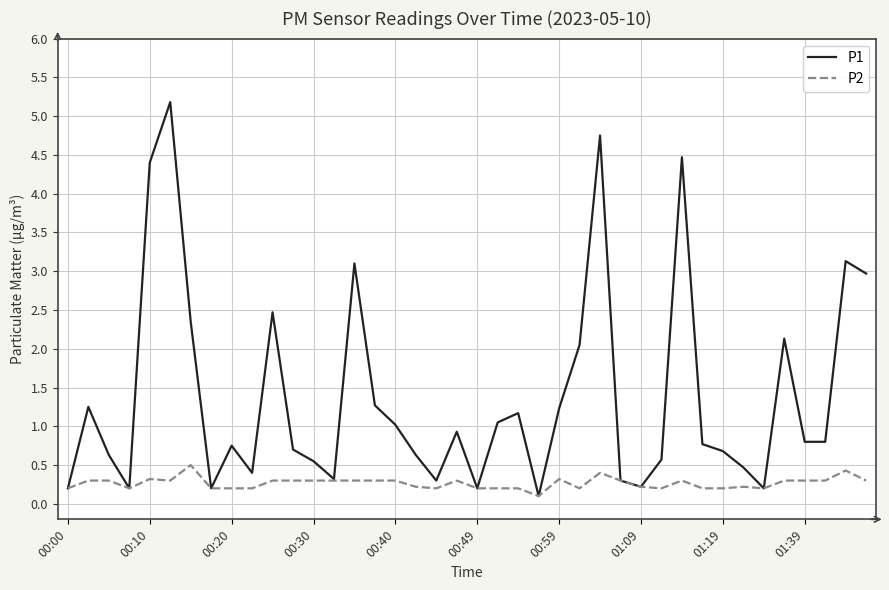

List the series in order of their overall mean, highest first.

P1, P2